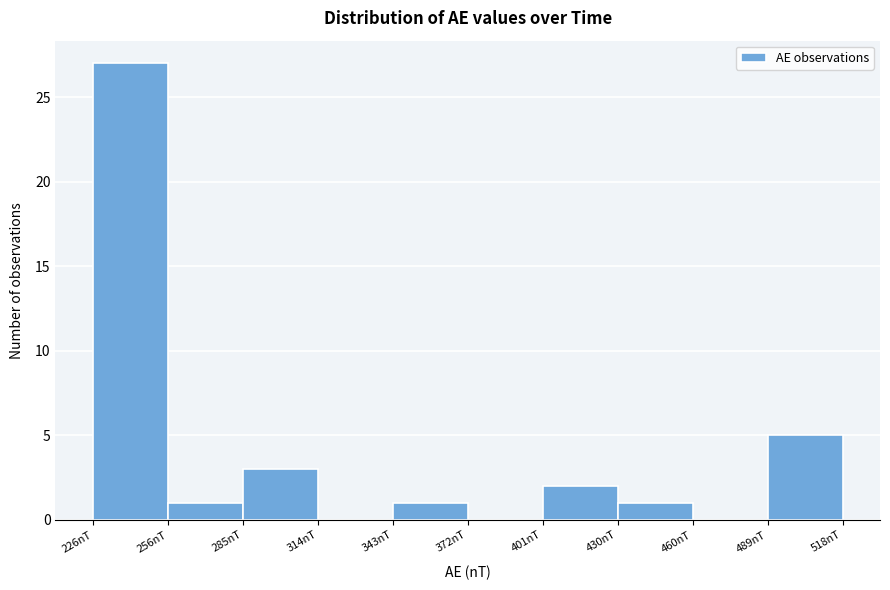

Which range on the x-axis has the tallest bar?

225 to 255